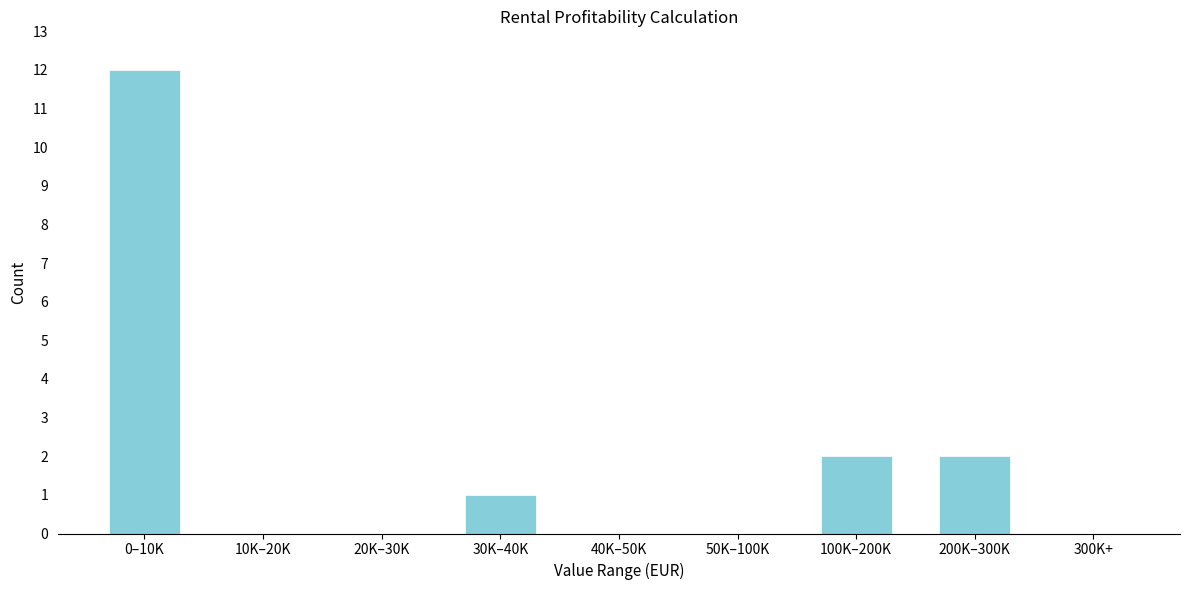

What is the sum of all values?

17